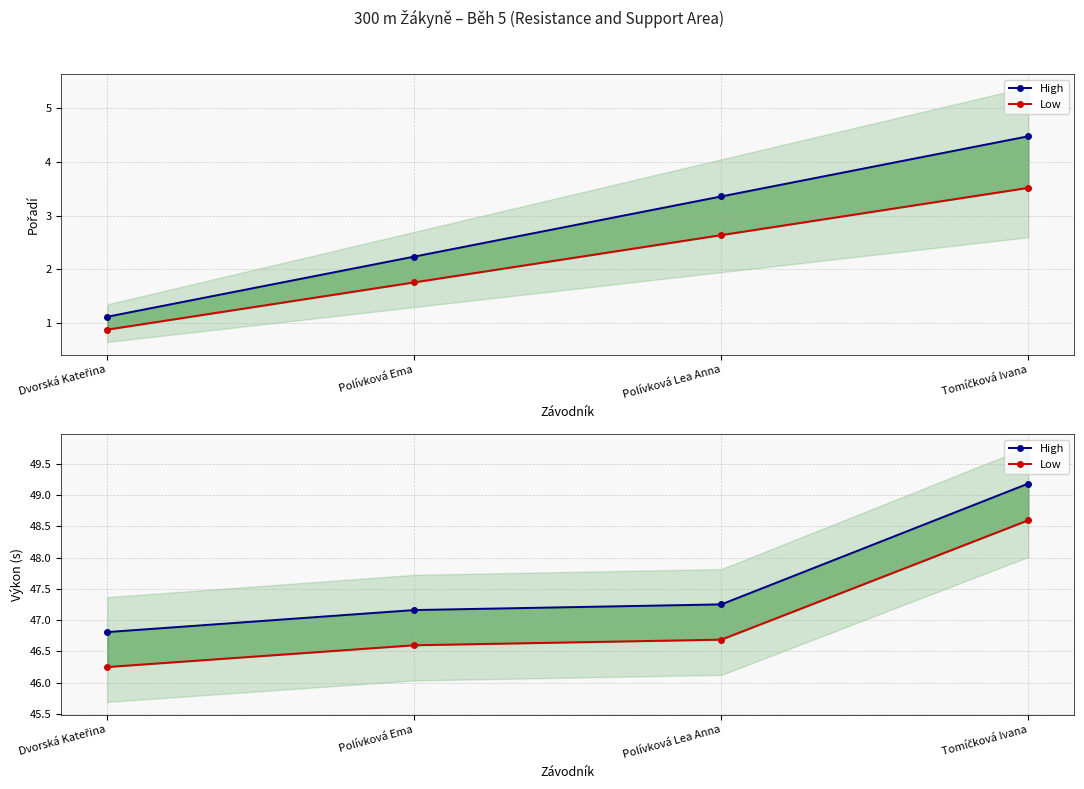

Read the Low value at Tomíčková Ivana.

48.6